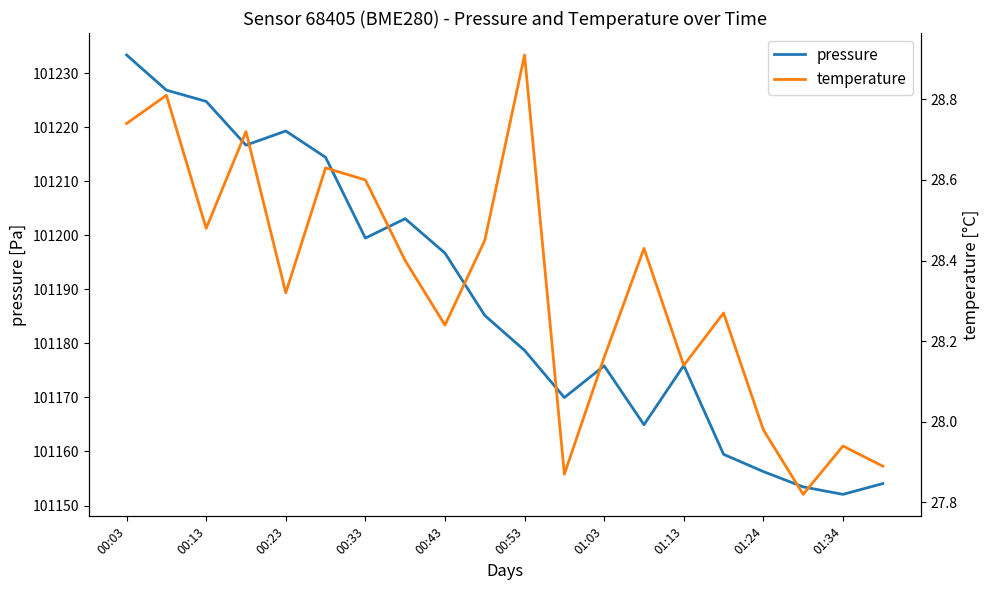

Reading right to left, what are all the values shown in this chart?

pressure: 101154.1	101152.1	101153.4	101156.3	101159.5	101175.9	101164.9	101175.8	101170.0	101178.7	101185.2	101196.7	101203.1	101199.5	101214.4	101219.3	101216.7	101224.8	101226.8	101233.3
temperature: 27.9	27.9	27.8	28.0	28.3	28.1	28.4	28.2	27.9	28.9	28.4	28.2	28.4	28.6	28.6	28.3	28.7	28.5	28.8	28.7